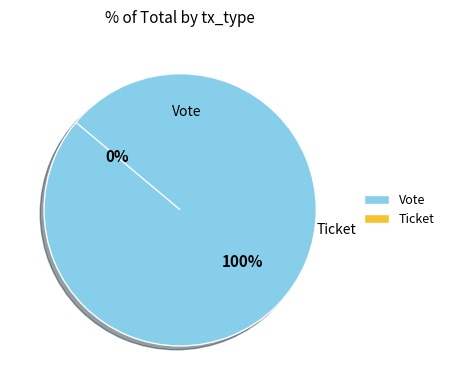

Which has a higher value, Vote or Ticket?

Vote